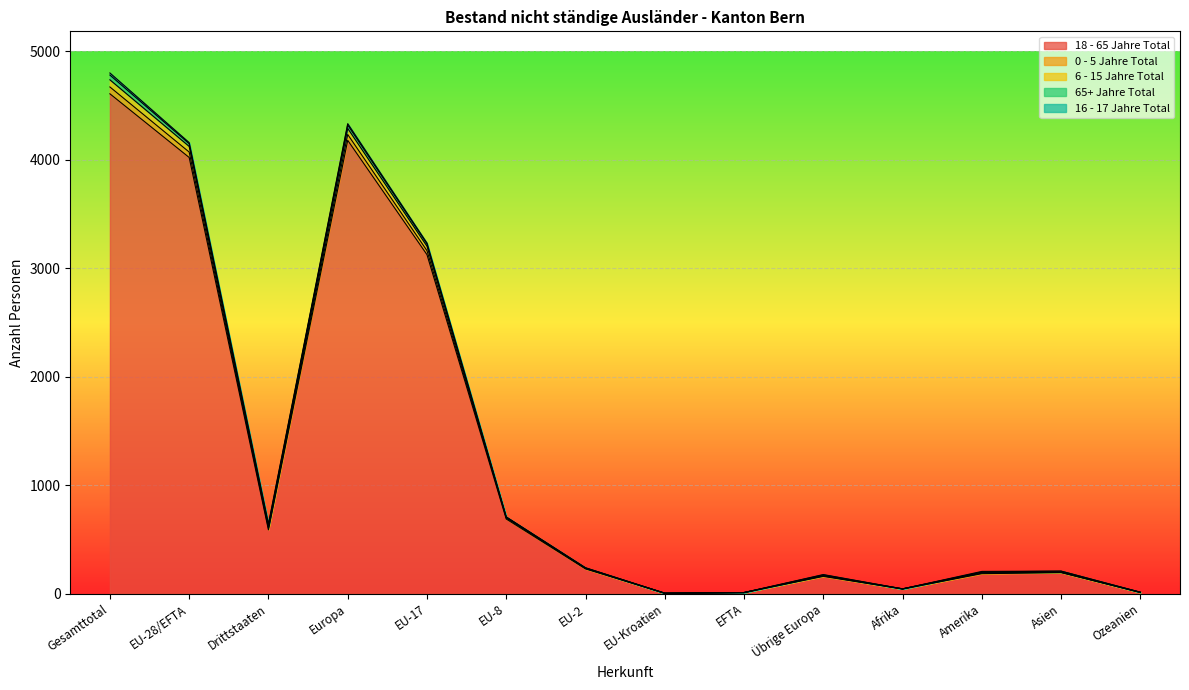

Is the value of 0 - 5 Jahre Total at Amerika greater than the value of 6 - 15 Jahre Total at Amerika?

Yes